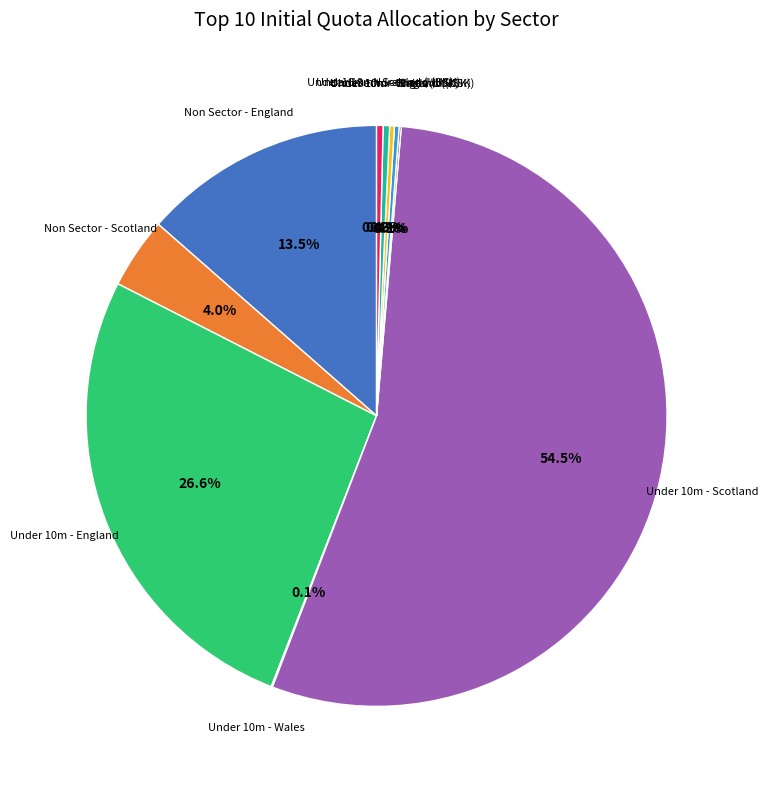

Is there a majority slice in this chart?

Yes